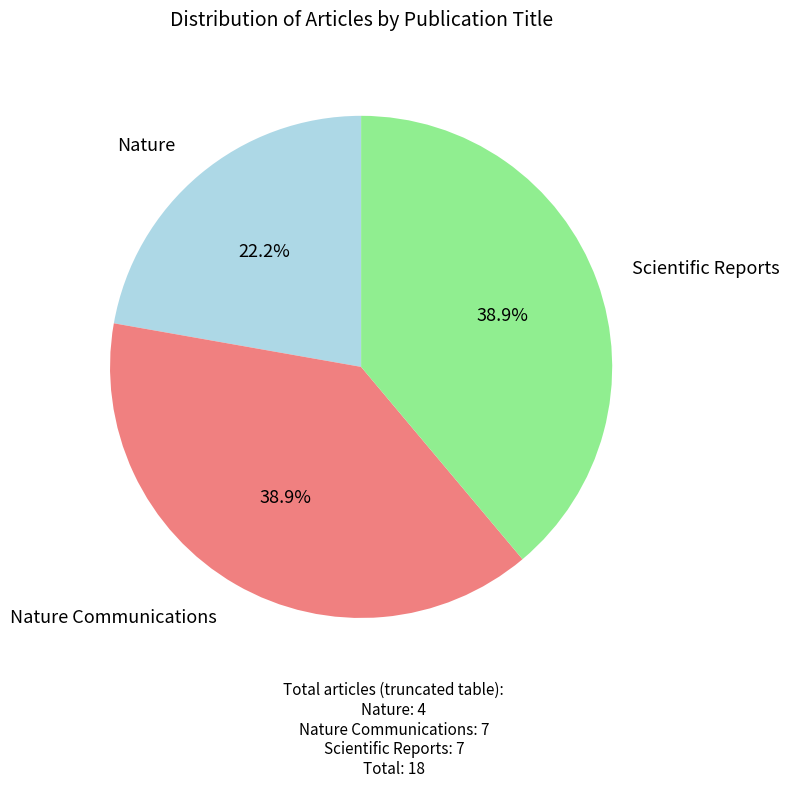

Is there a majority slice in this chart?

No